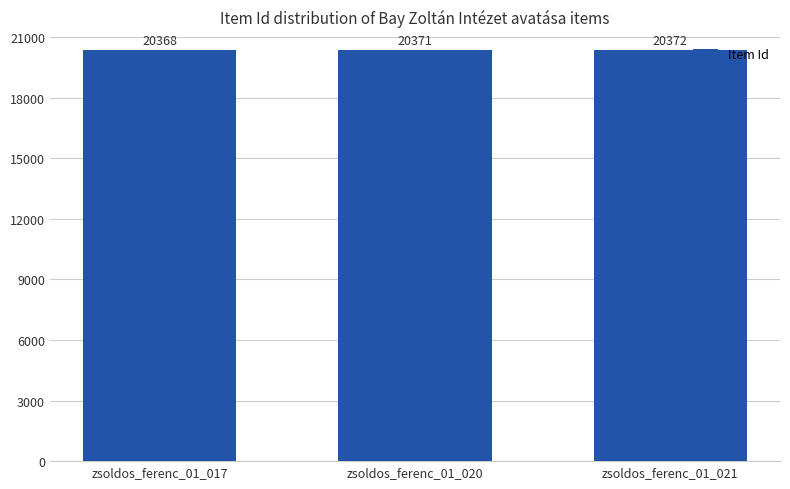

Is it true that the value at zsoldos_ferenc_01_021 is 10124?

False